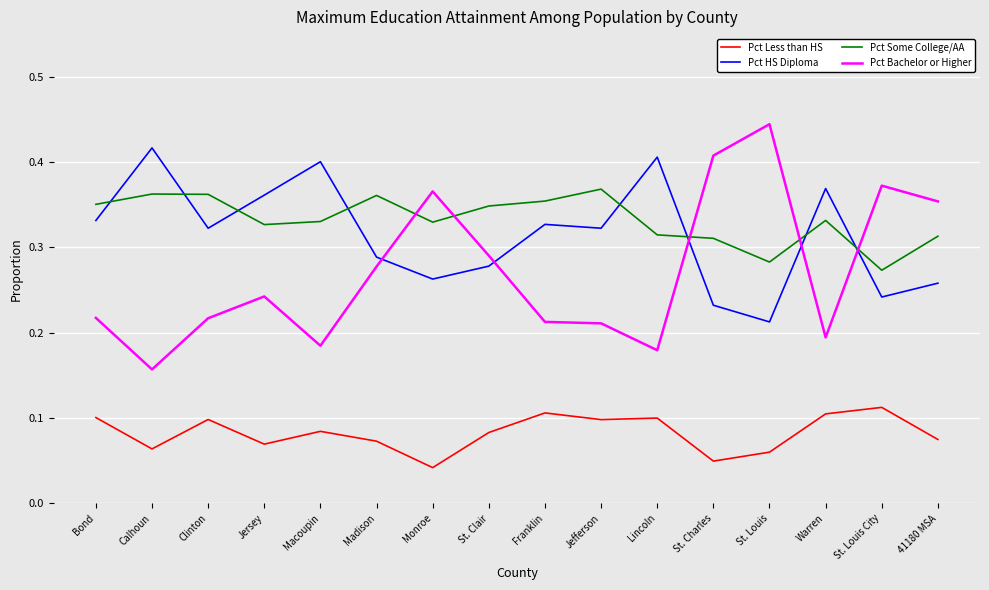

At which label does Pct Bachelor or Higher reach its peak?

St. Louis